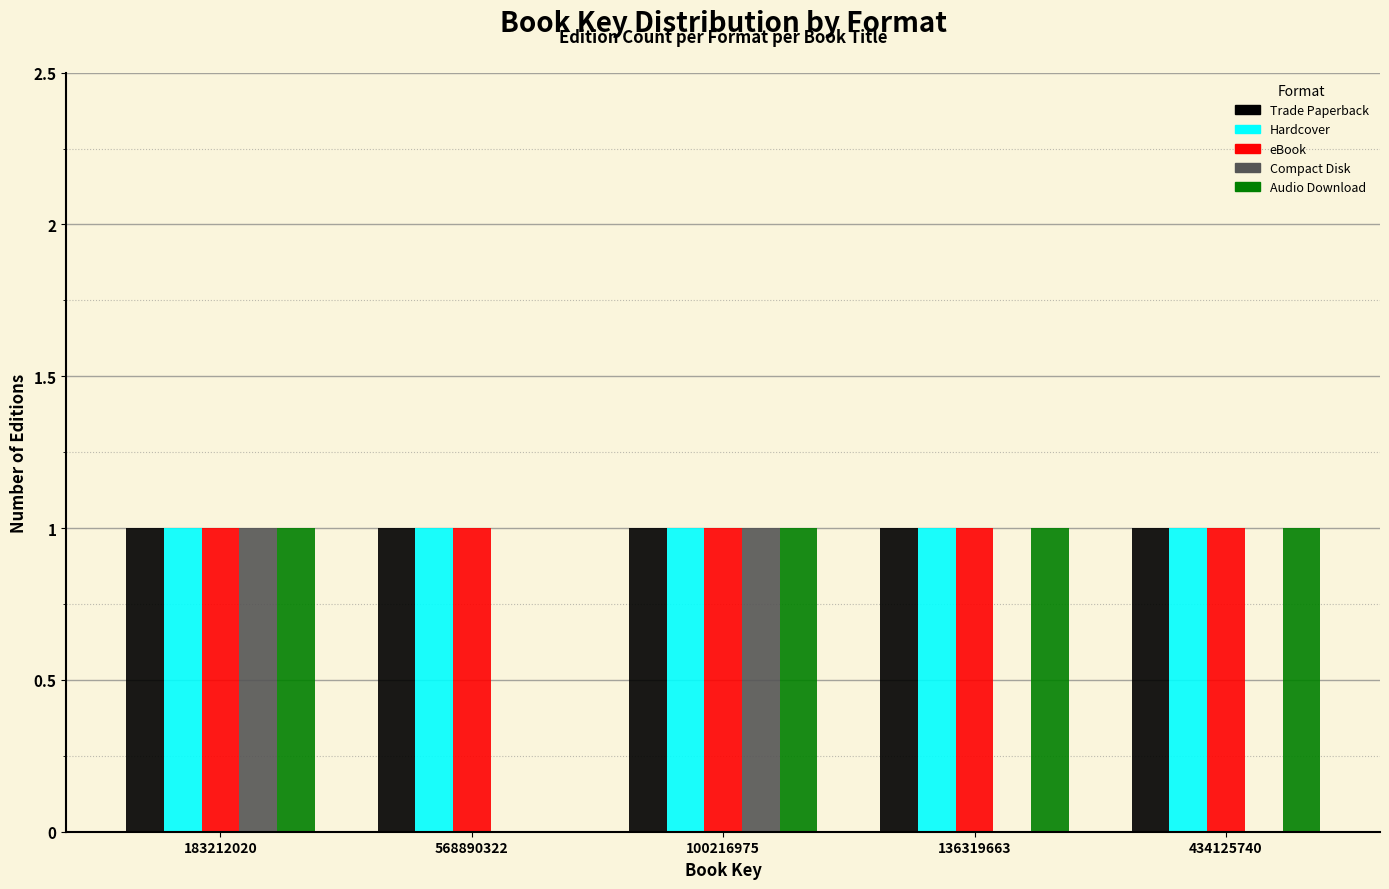

Reading right to left, list all the values displayed in this chart.

Trade Paperback: 434125740=1	136319663=1	100216975=1	568890322=1	183212020=1
Hardcover: 434125740=1	136319663=1	100216975=1	568890322=1	183212020=1
eBook: 434125740=1	136319663=1	100216975=1	568890322=1	183212020=1
Compact Disk: 434125740=0	136319663=0	100216975=1	568890322=0	183212020=1
Audio Download: 434125740=1	136319663=1	100216975=1	568890322=0	183212020=1